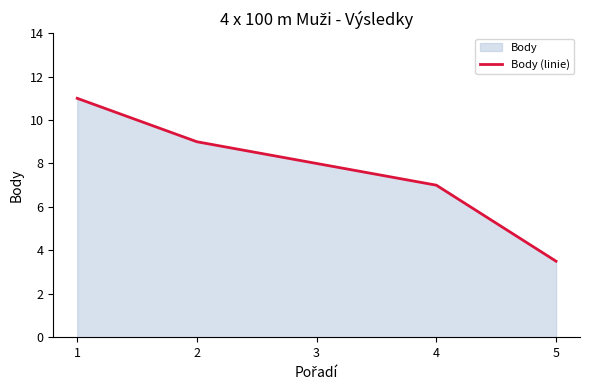

The value at 5 is 3.5. True or false?

True